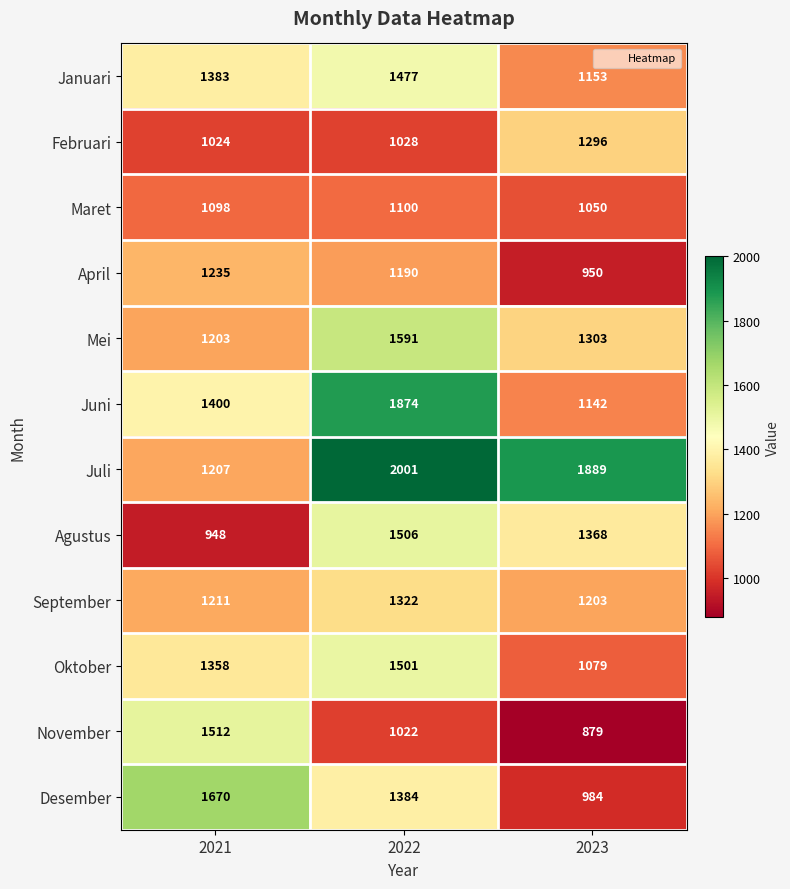

True or false: September has a value of 522 at 2022.

False